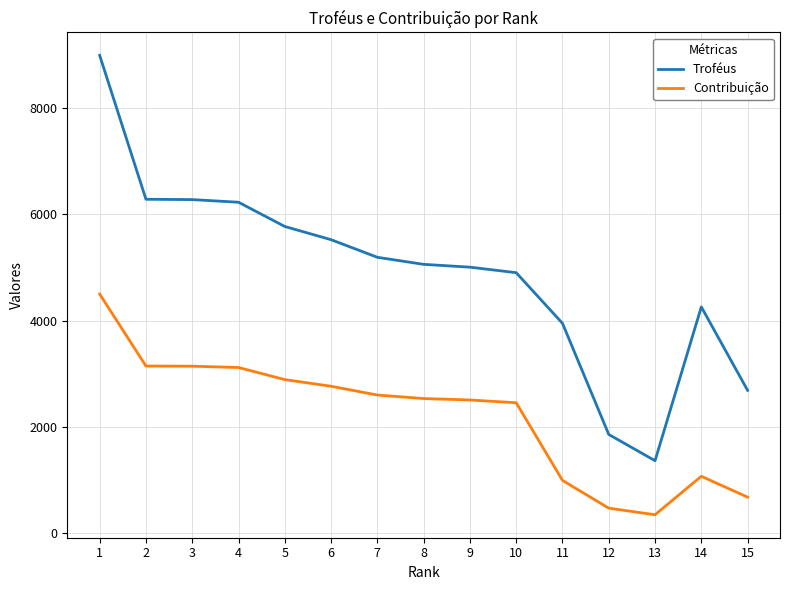

What value does the Contribuição series have at 13, to the nearest 100?

300